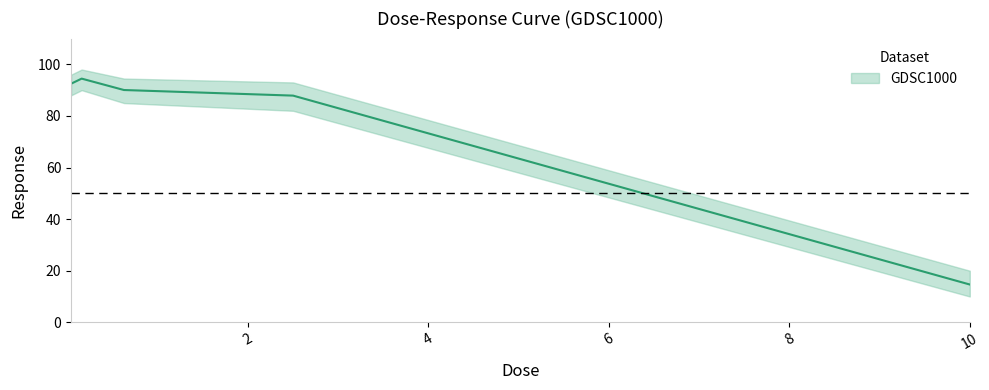

Between 0.0390625 and 2.5, which is larger?

0.0390625